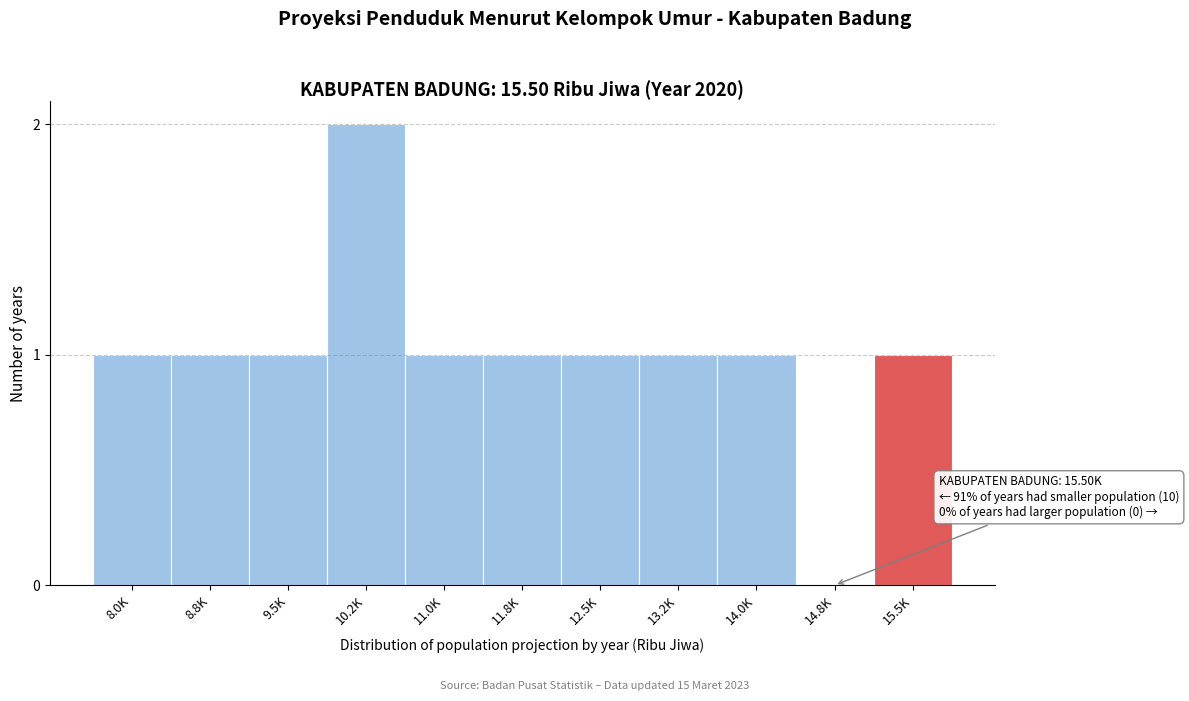

Reading right to left, transcribe all the data shown in this chart.

15.5K=1	14.8K=0	14.0K=1	13.2K=1	12.5K=1	11.8K=1	11.0K=1	10.2K=2	9.5K=1	8.8K=1	8.0K=1